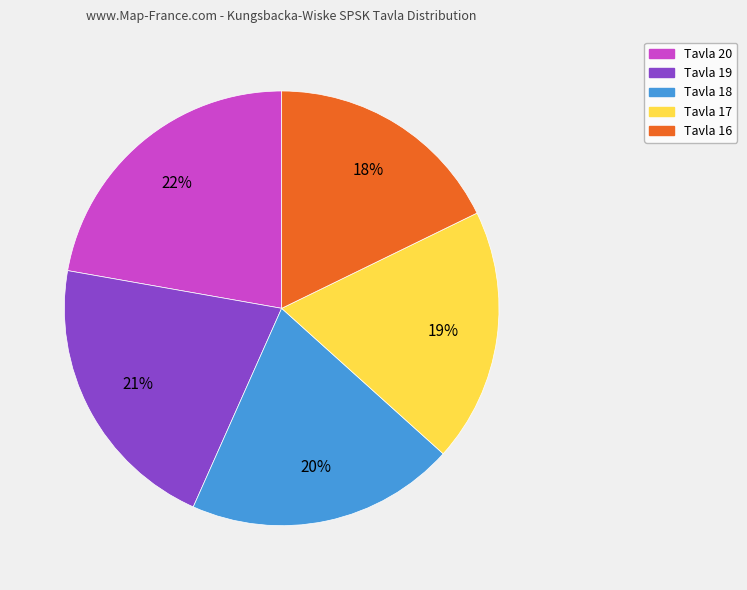

To the nearest percent, what is the average slice percentage?

20%